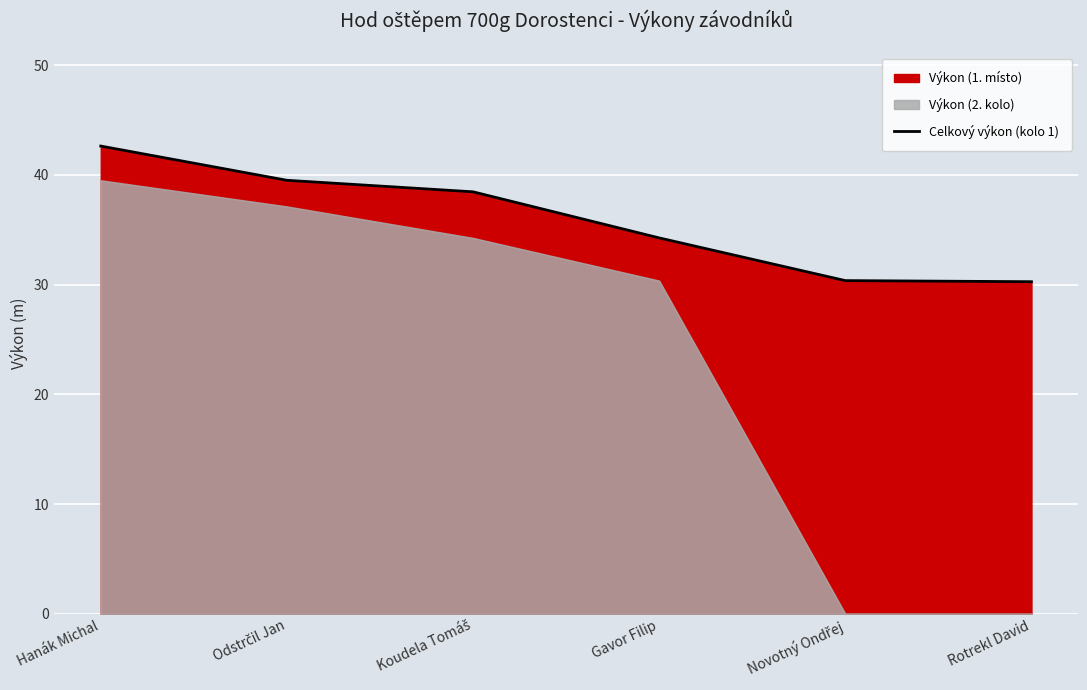

What is the highest value of the Celkový výkon (kolo 1) series?

42.6